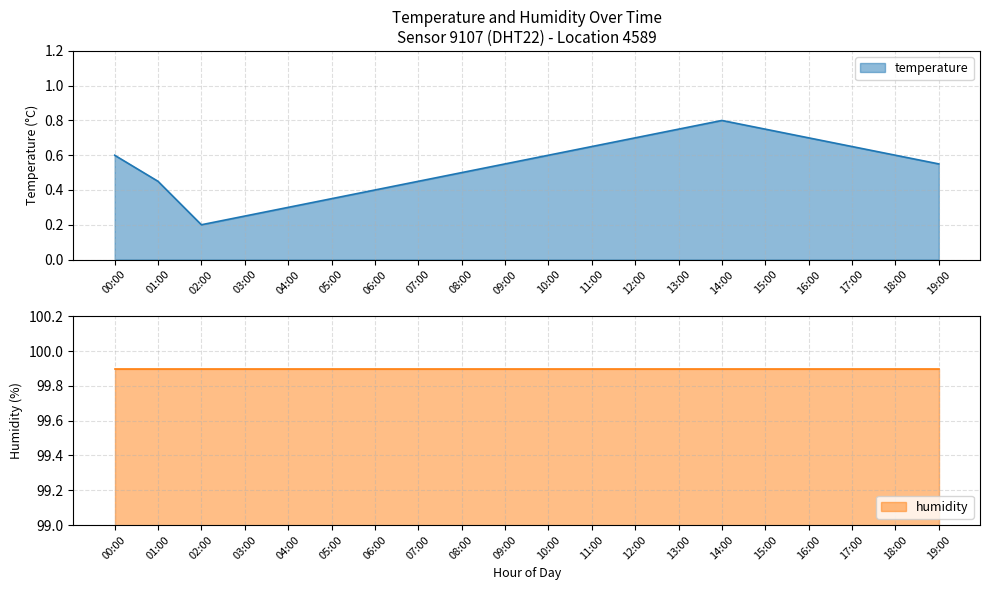

Reading left to right, transcribe all the data shown in this chart.

0.6	0.5	0.2	0.2	0.3	0.3	0.4	0.5	0.5	0.6	0.6	0.7	0.7	0.8	0.8	0.8	0.7	0.7	0.6	0.6